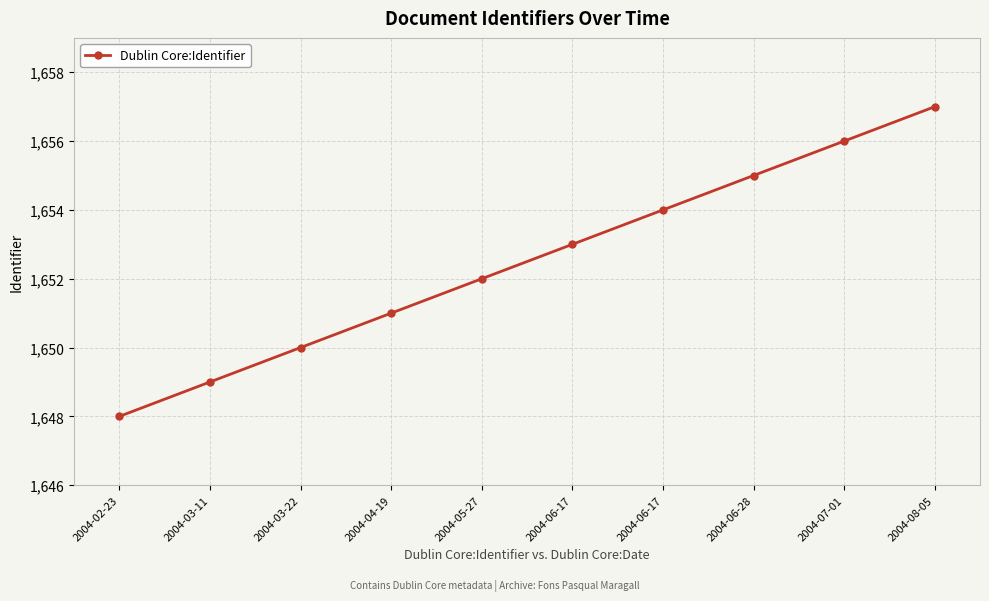

What is the minimum value shown in the chart?

1648